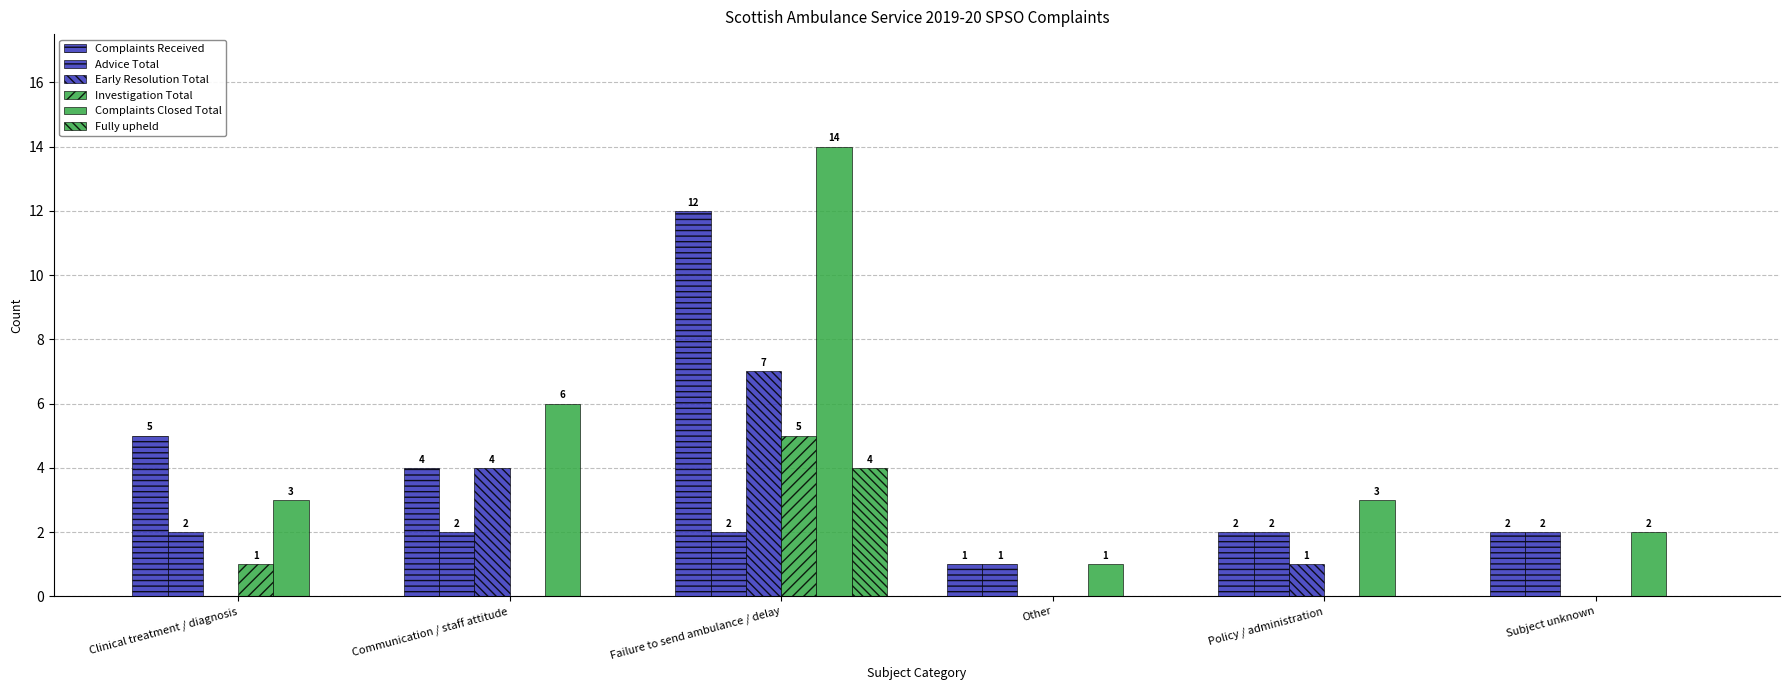

The value of Advice Total at Communication / staff attitude is 2. True or false?

True